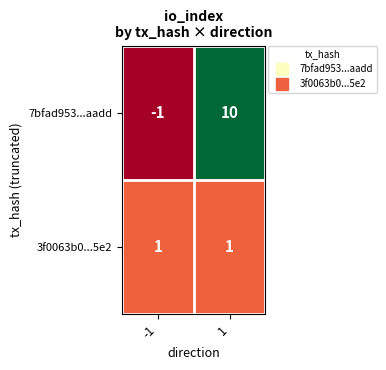

What is the minimum value shown in the chart?

-1